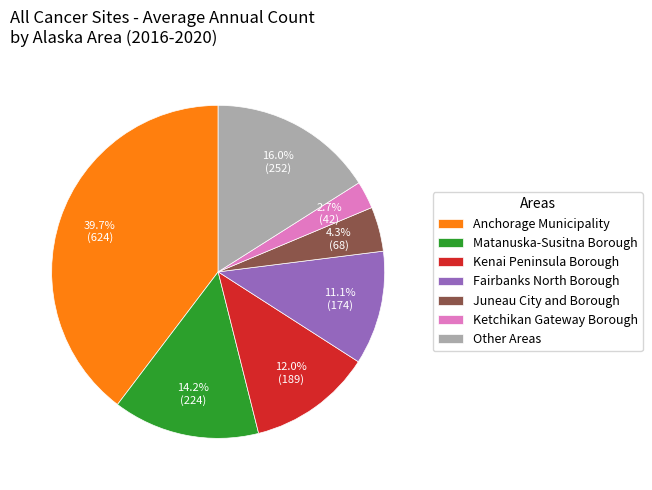

Rank the categories by value from lowest to highest.

Ketchikan Gateway Borough, Juneau City and Borough, Fairbanks North Borough, Kenai Peninsula Borough, Matanuska-Susitna Borough, Other Areas, Anchorage Municipality